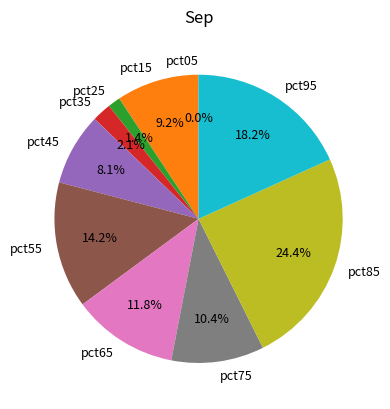

To the nearest percent, what portion does pct95 represent?

18%